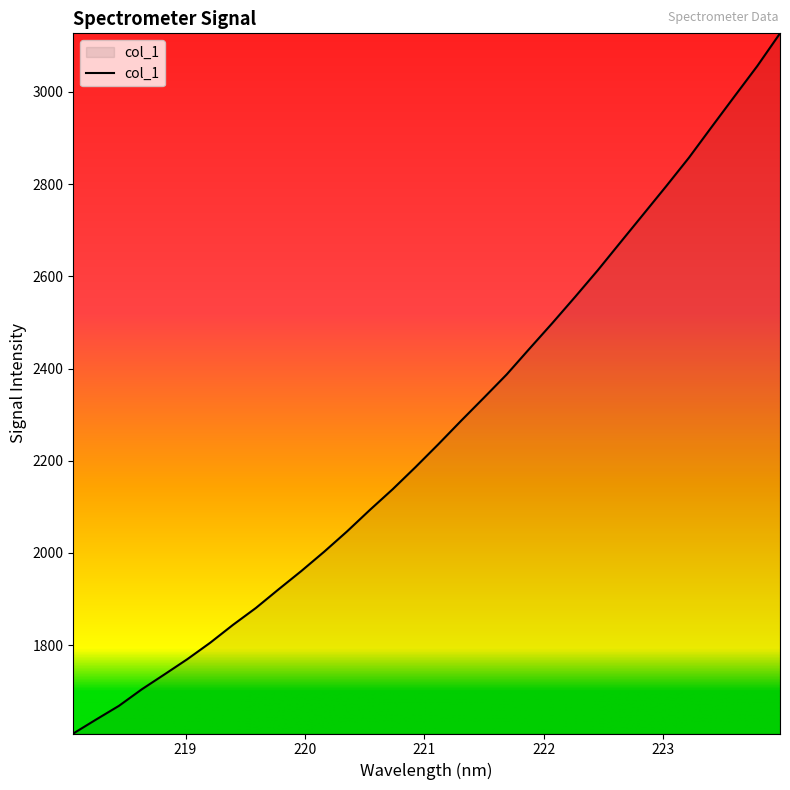

What is the greatest value displayed?

3127.1